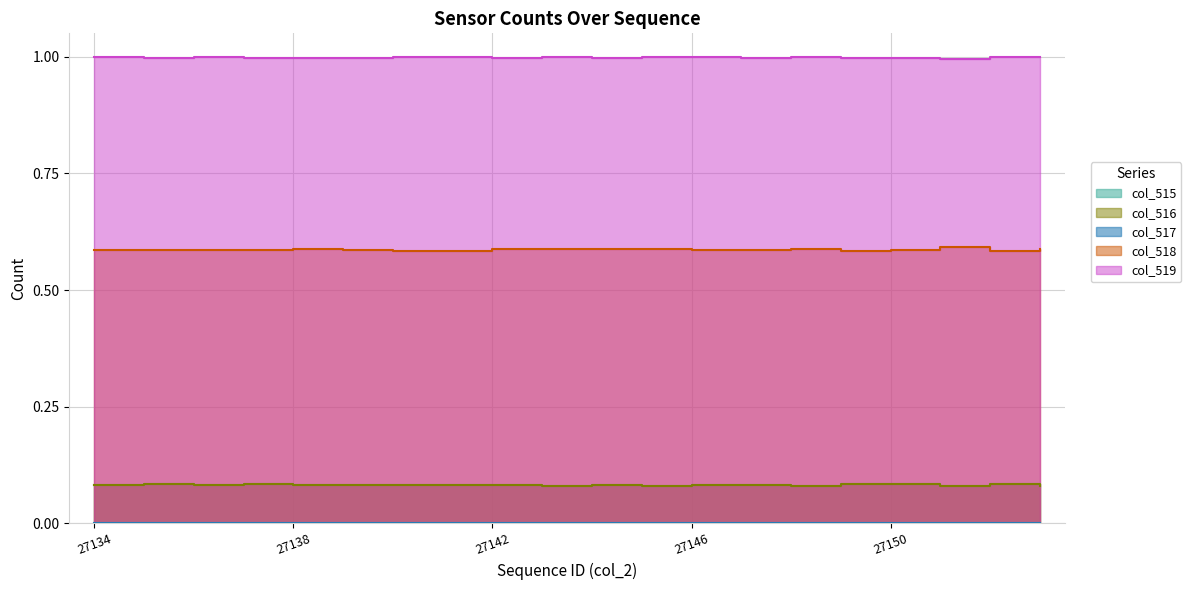

What is the highest value of the col_519 series?

1.0